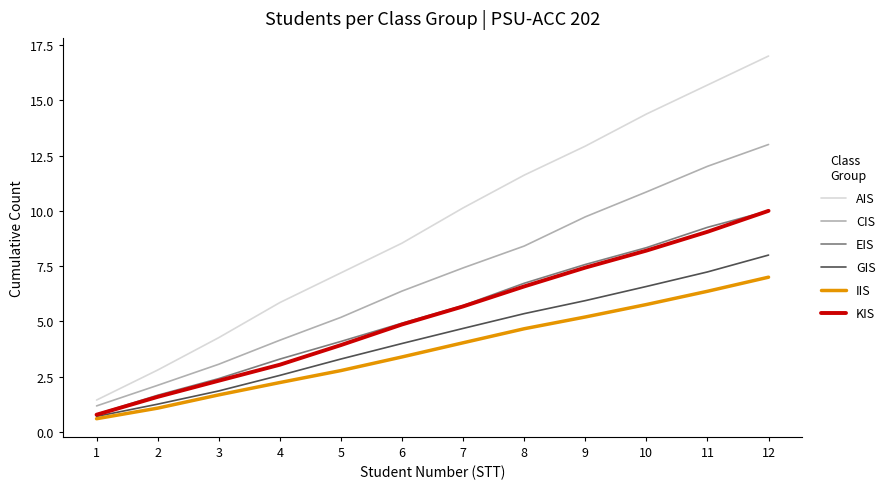

How many series are shown in this chart?

6